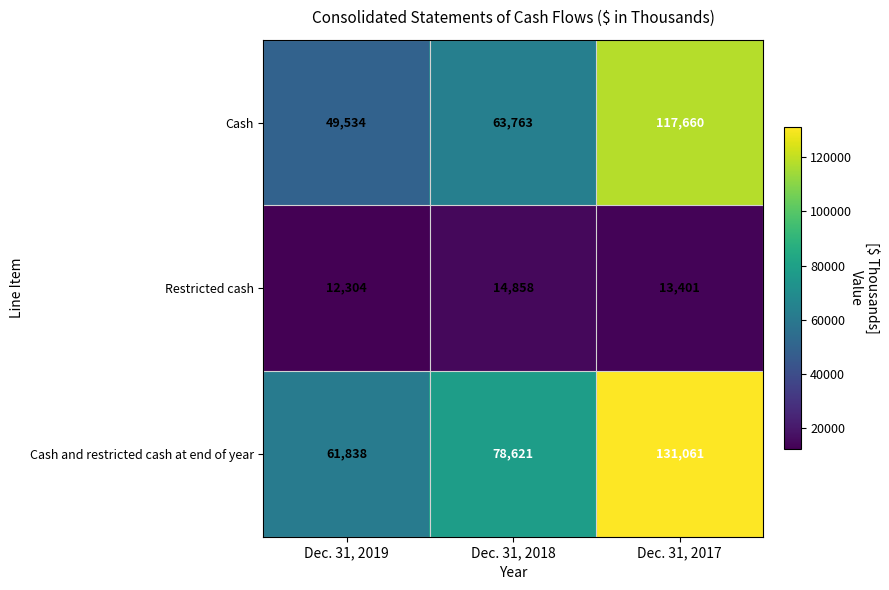

Where is Cash and restricted cash at end of year nearest to the value 96449?

Dec. 31, 2018